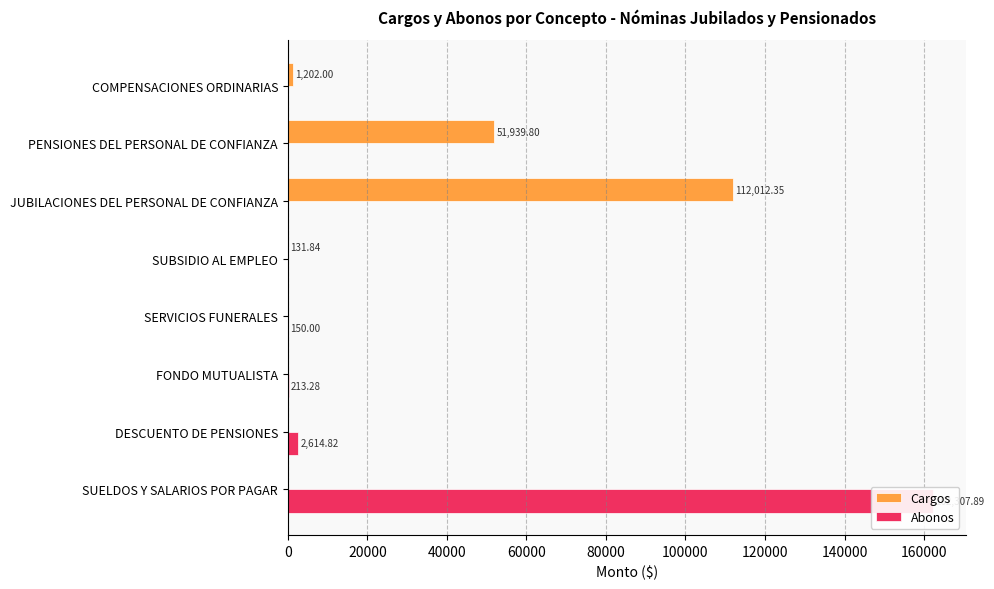

What is the average value of the Abonos series?

20660.7